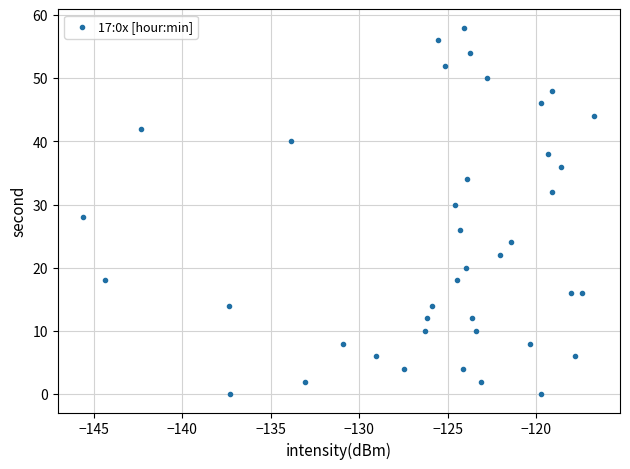

What is the range of Y values (max minus min)?

58